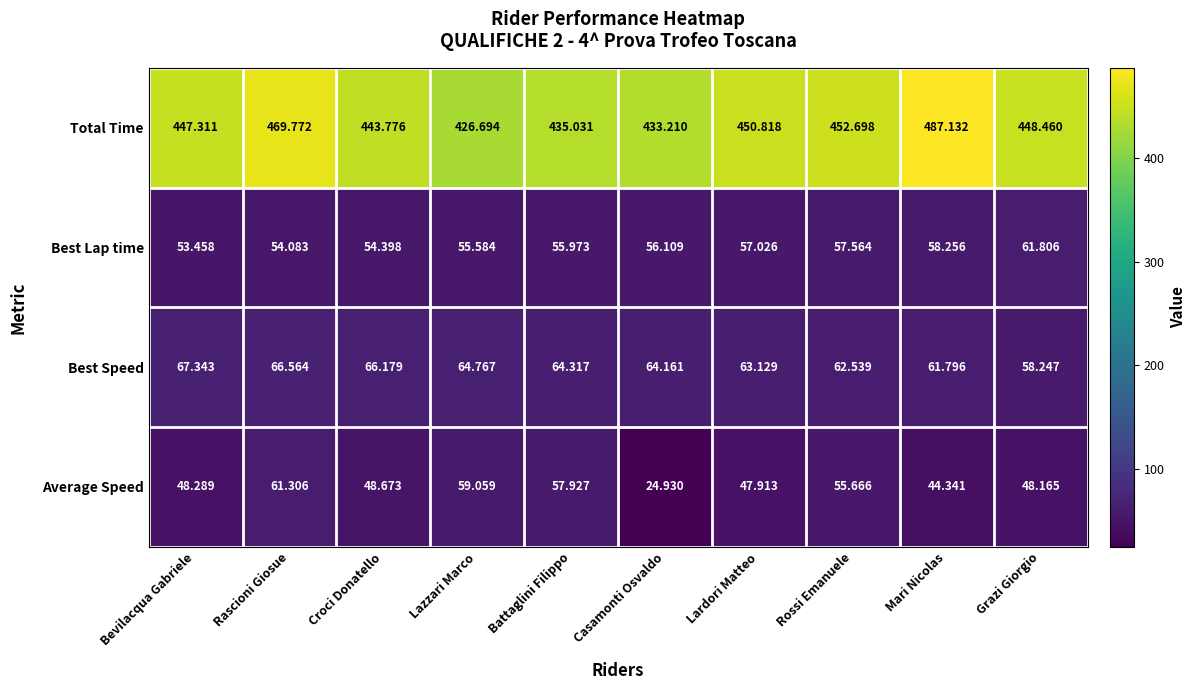

Which series has the largest total across all categories?

Total Time